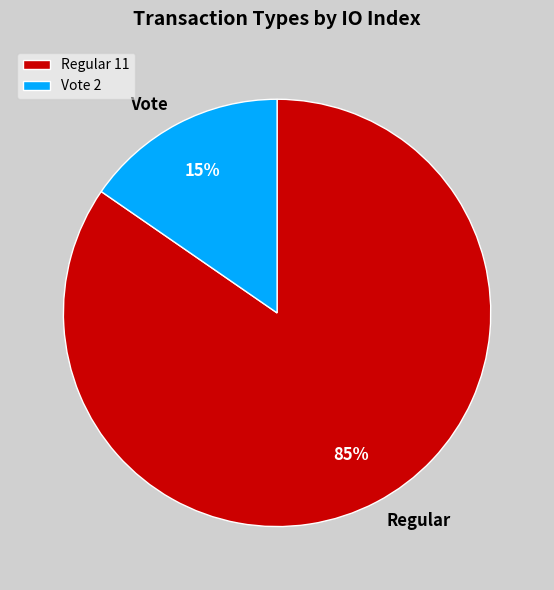

To the nearest percent, what percentage of the pie is Regular?

85%